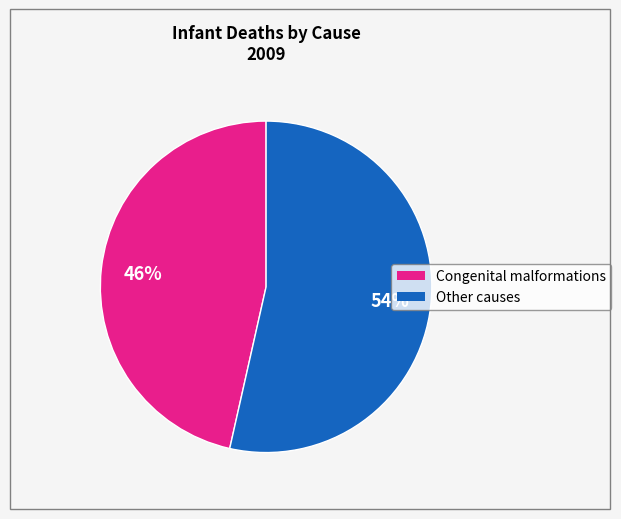

To the nearest percent, what is the average slice percentage?

50%